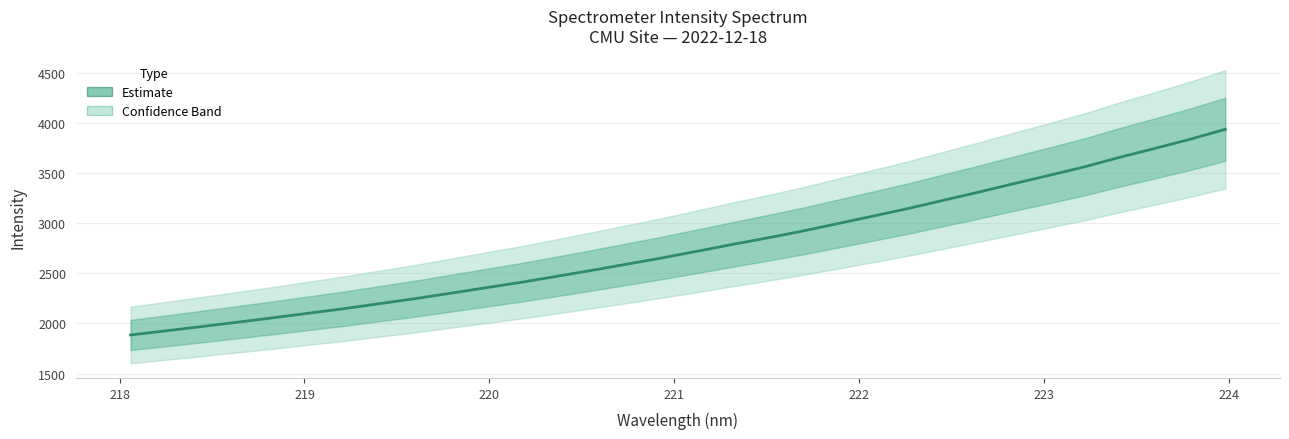

What is the difference between the maximum and minimum values?

2053.8